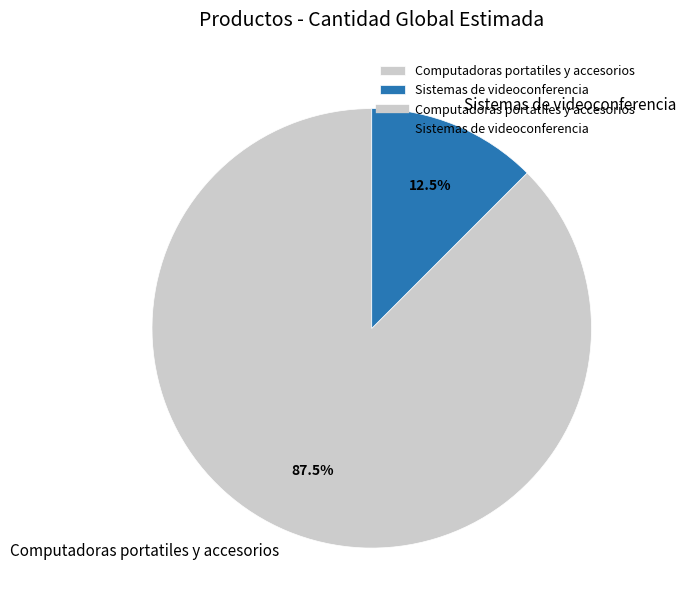

What is the largest slice in the pie chart?

Computadoras portatiles y accesorios